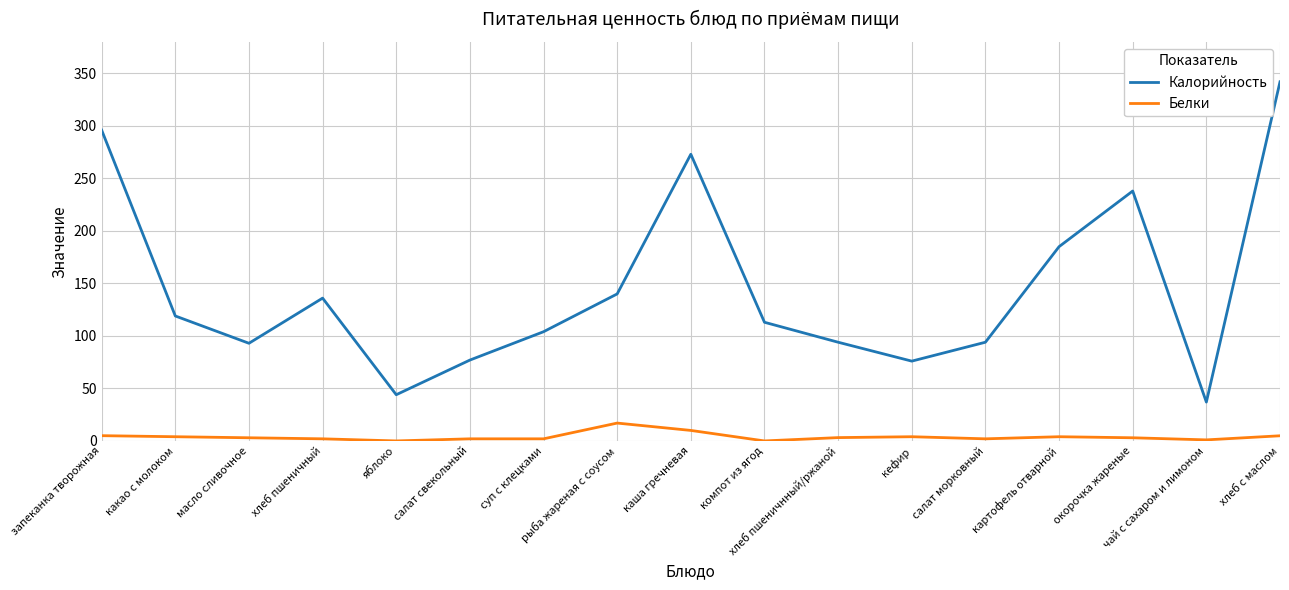

What is the difference between the highest and lowest values at окорочка жареные?

235.0